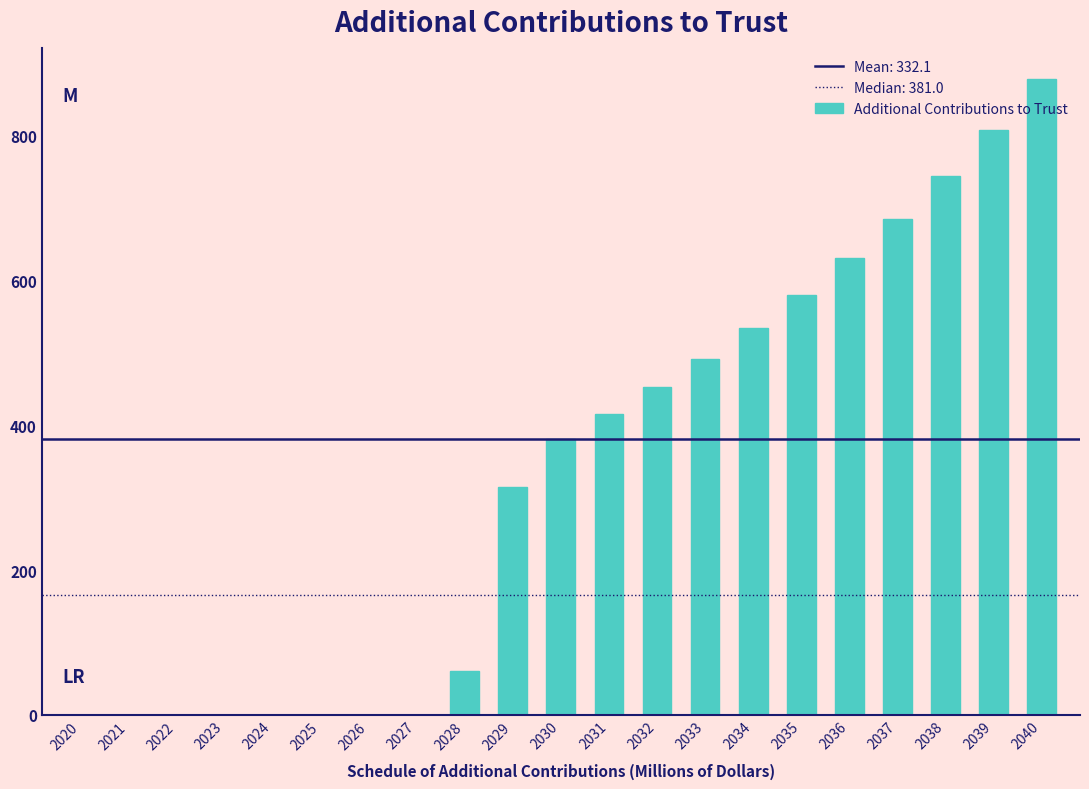

What is the change in value from 2030 to 2037?

+303.5